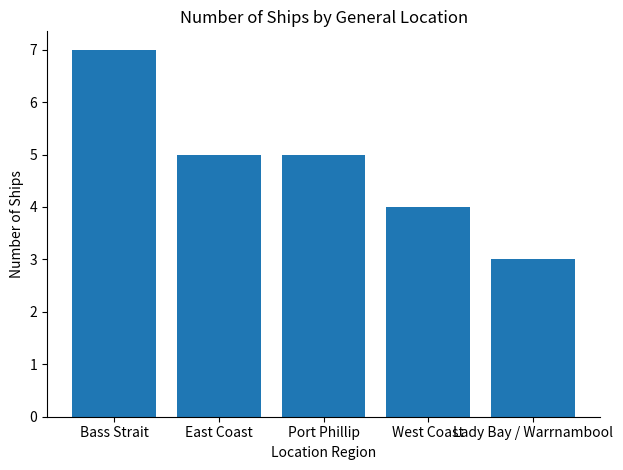

Is it true that the value at Port Phillip is 8?

False